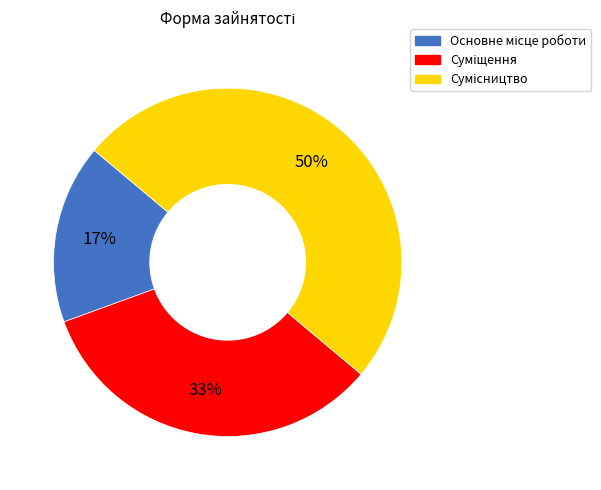

To the nearest percent, what is the difference between the largest and smallest slice percentages?

33%